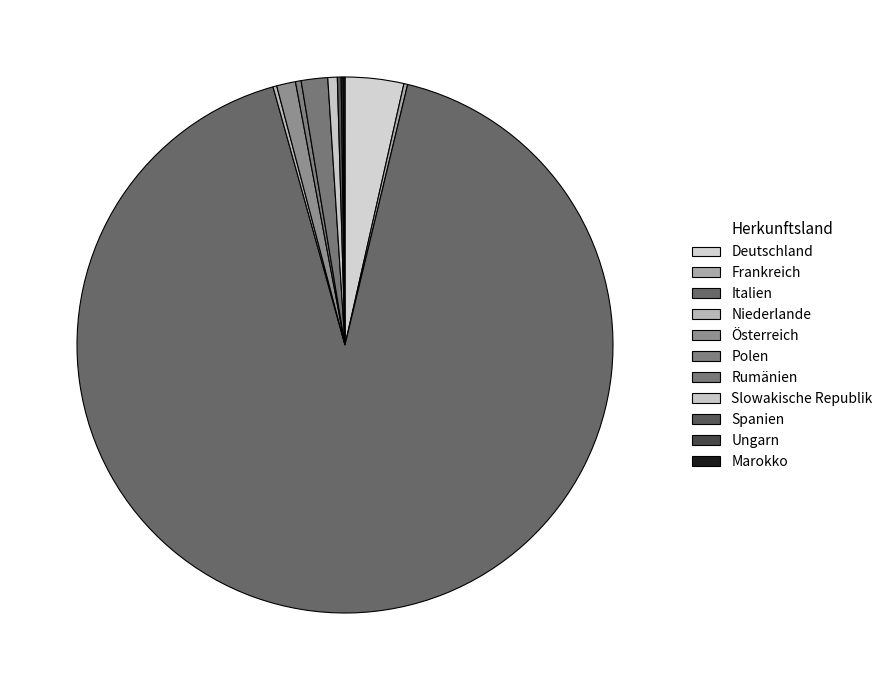

The Italien slice represents 83% of the pie. True or false?

False